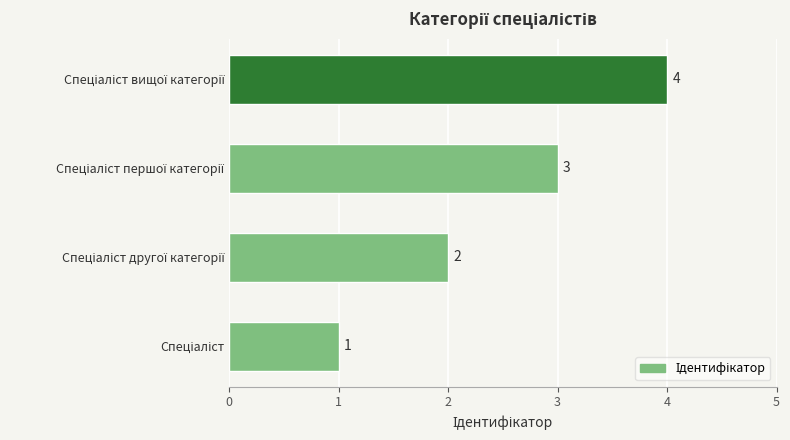

How many values are between 2 and 4?

3